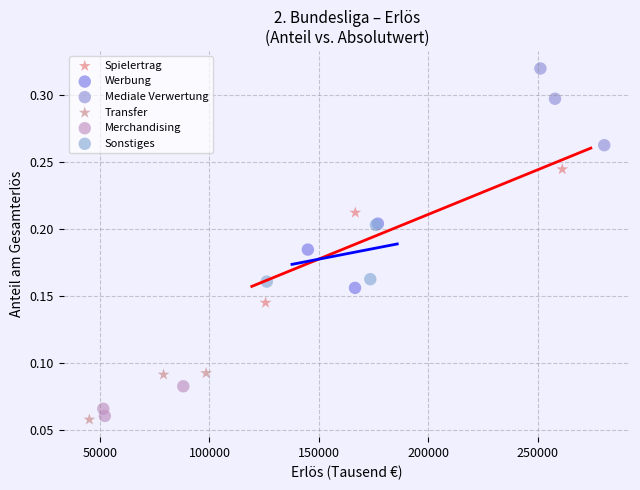

Which series has the largest Y range (max minus min)?

Spielertrag